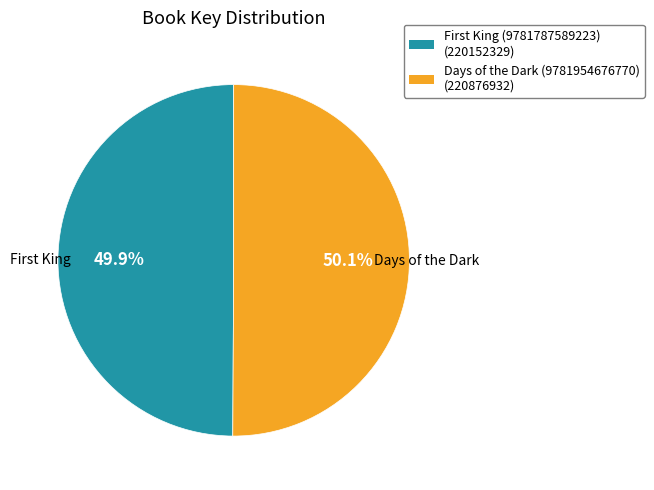

Is it true that Days of the Dark (9781954676770) is 58% of the pie?

False